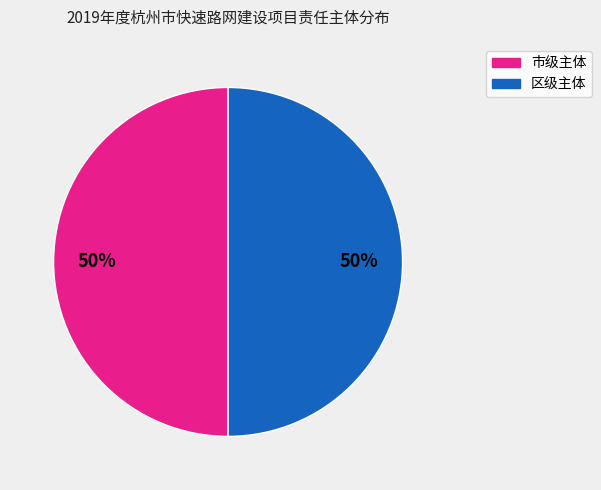

How many segments does this pie chart have?

2